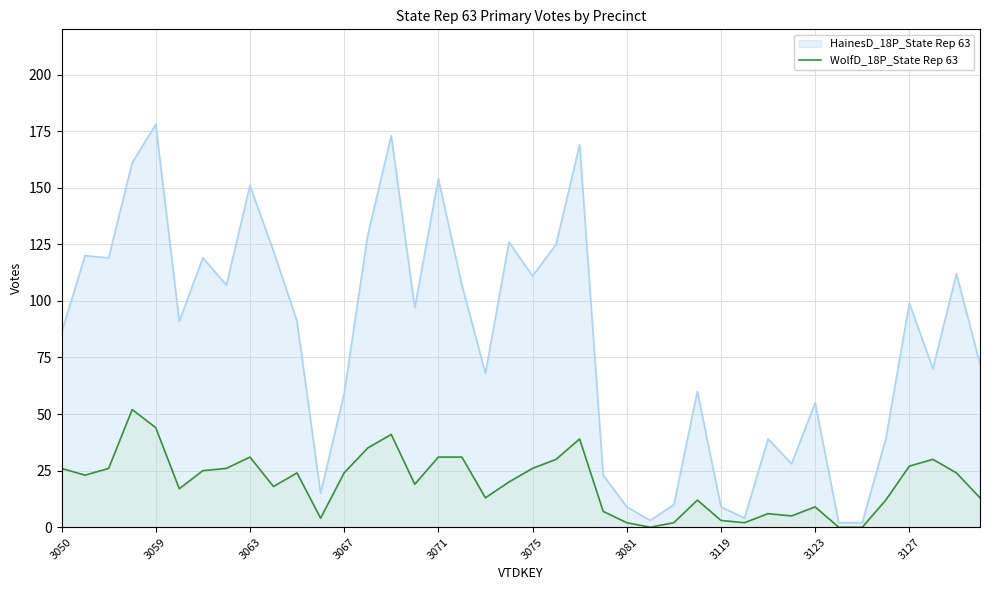

Where does the data first go above 23?

3050